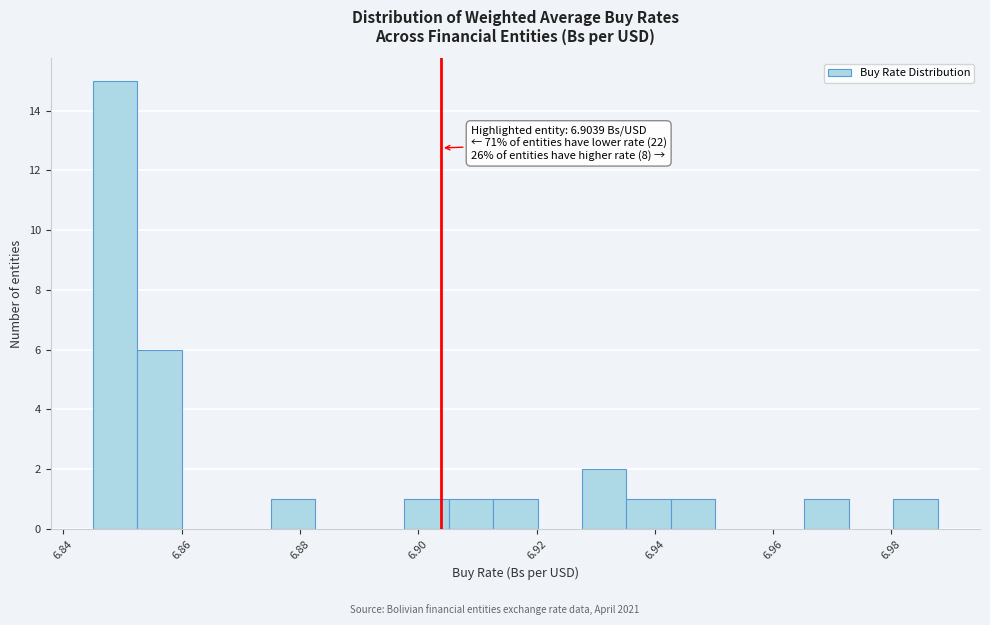

Around what value on the x-axis is the tallest bar? Give the approximate position of its centre, as read against the axis.

6.848